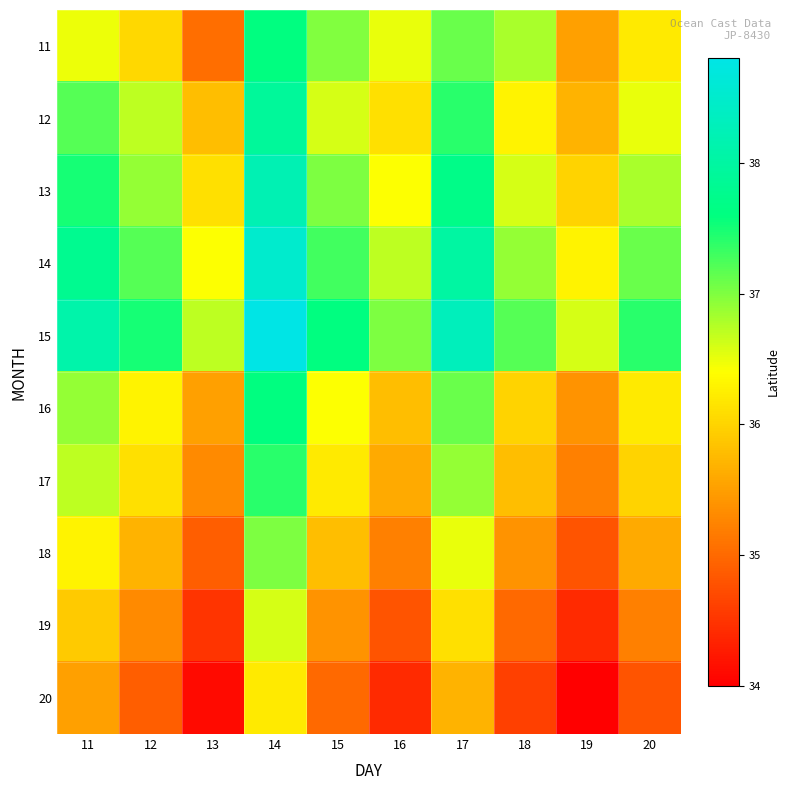

Which series has the largest total across all categories?

15